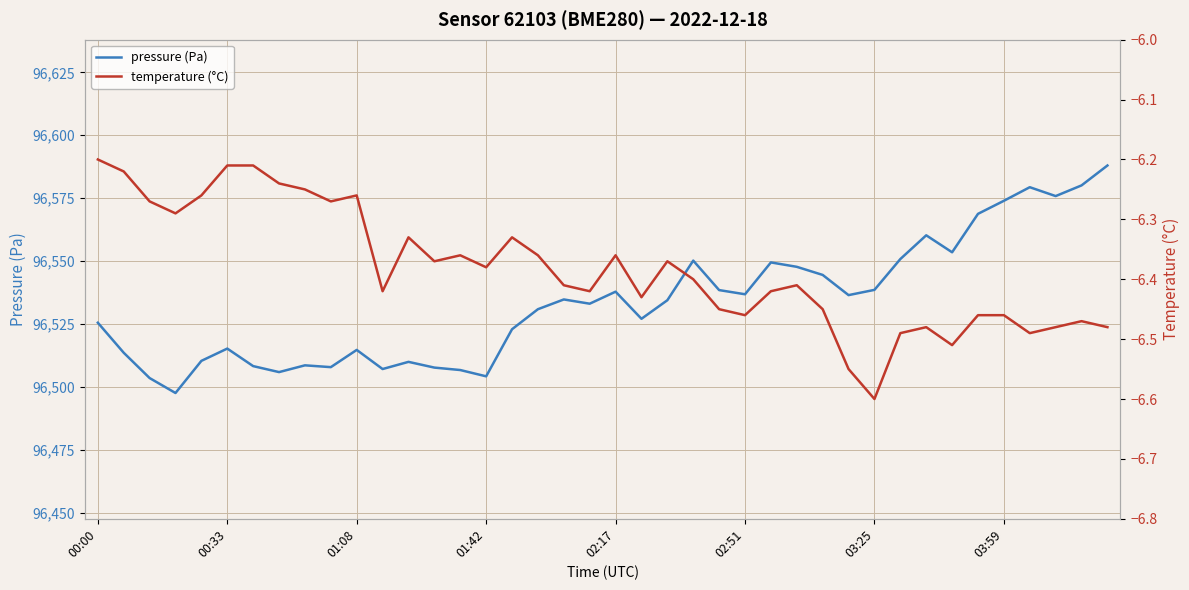

What is the highest value of the pressure (Pa) series?

96588.0